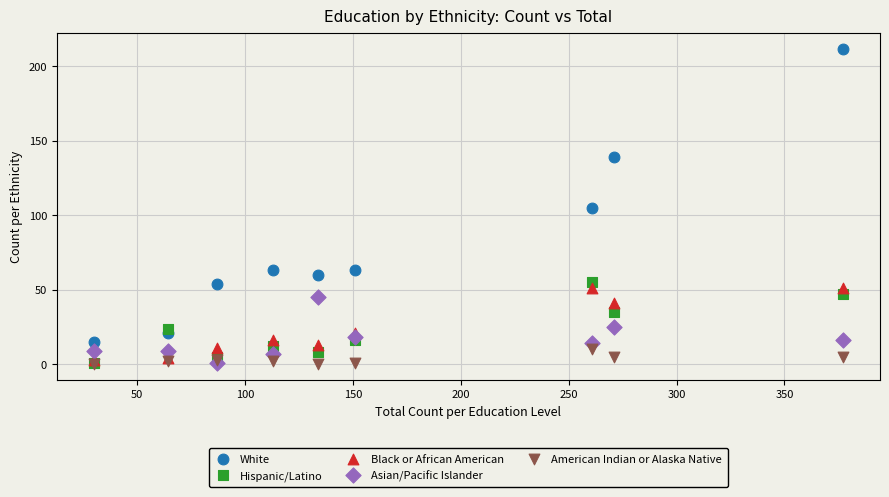

Which series has the largest Y range (max minus min)?

White